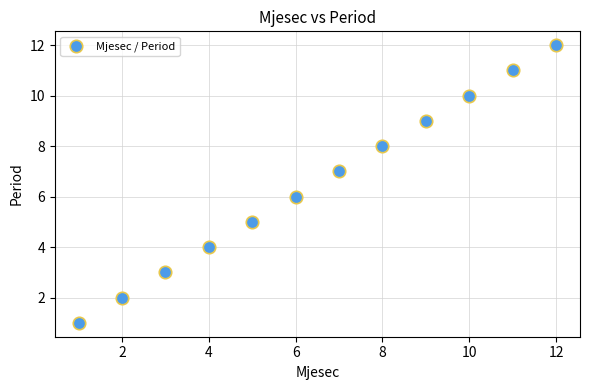

What is the average X value?

6